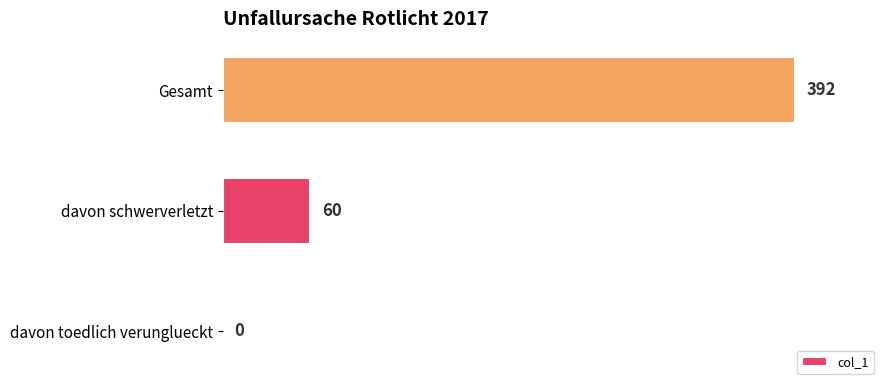

What is the sum of the values at davon schwerverletzt and davon toedlich verunglueckt?

60